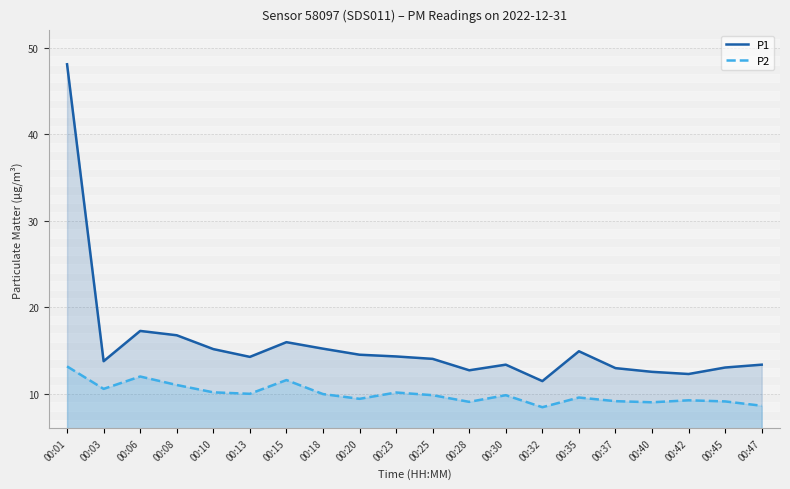

Which series has the largest range (max minus min)?

P1